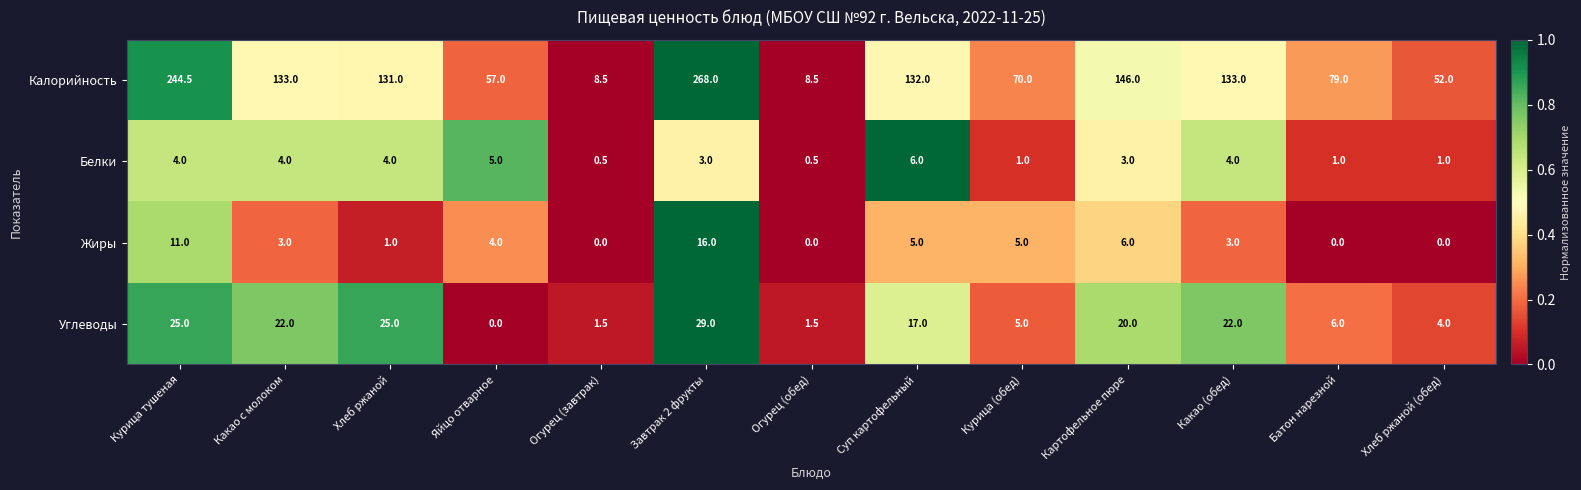

At which category is the sum across all series the highest?

Завтрак 2 фрукты